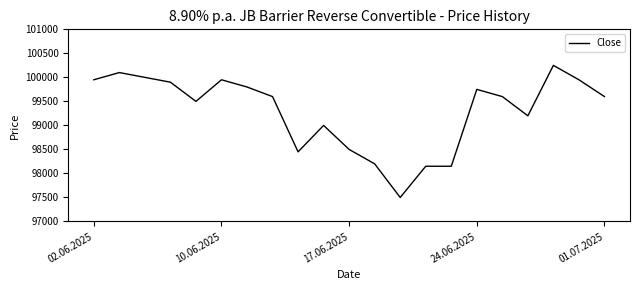

What is the smallest value displayed?

97500